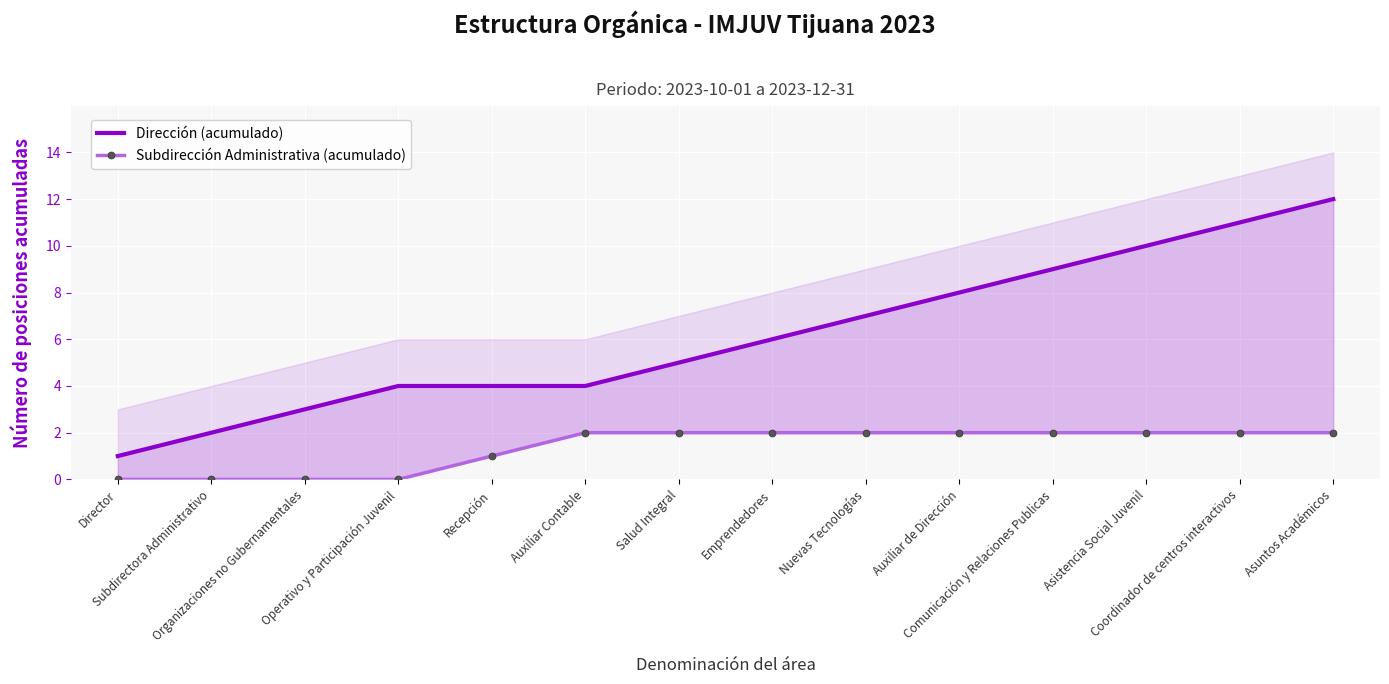

True or false: Subdirección Administrativa (acumulado) and Dirección (acumulado) intersect in this chart.

False